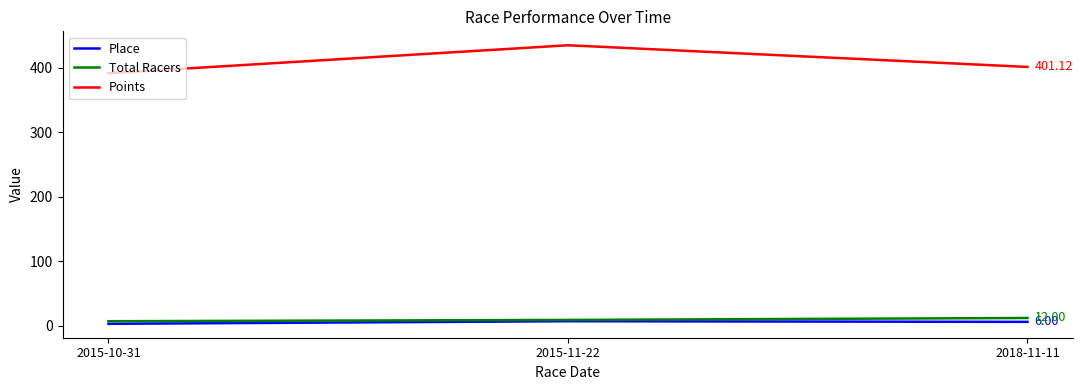

Between 2015-10-31 and 2018-11-11, which series saw the biggest shift?

Points